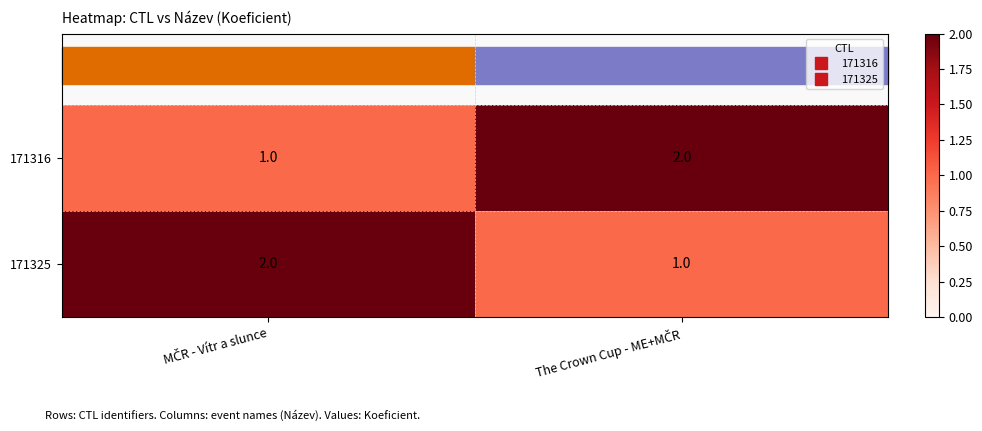

What is the sum of all 171325 values?

3